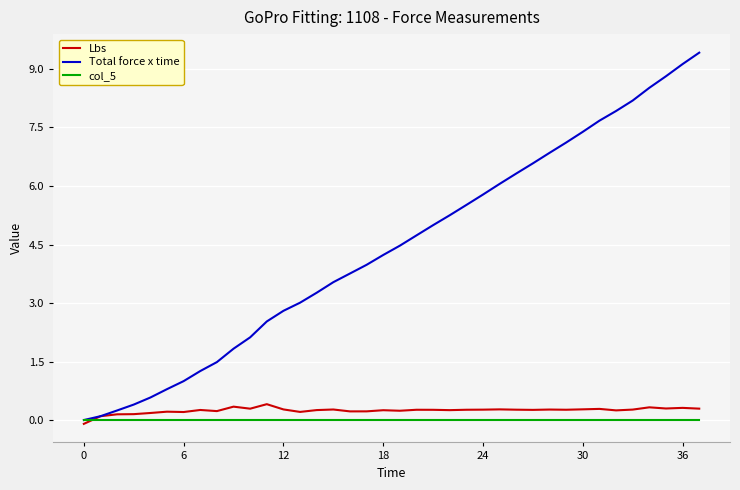

What is the greatest value displayed?

9.4